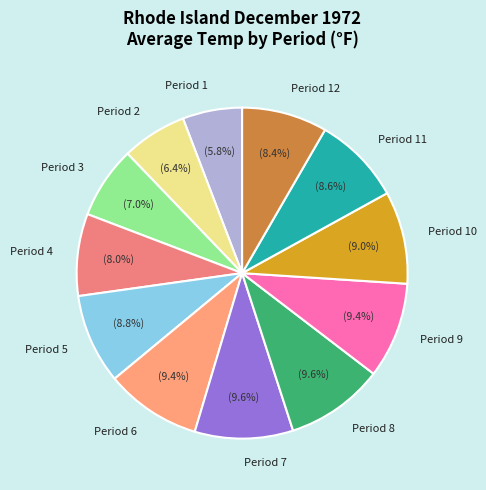

How many slices are in this pie chart?

12